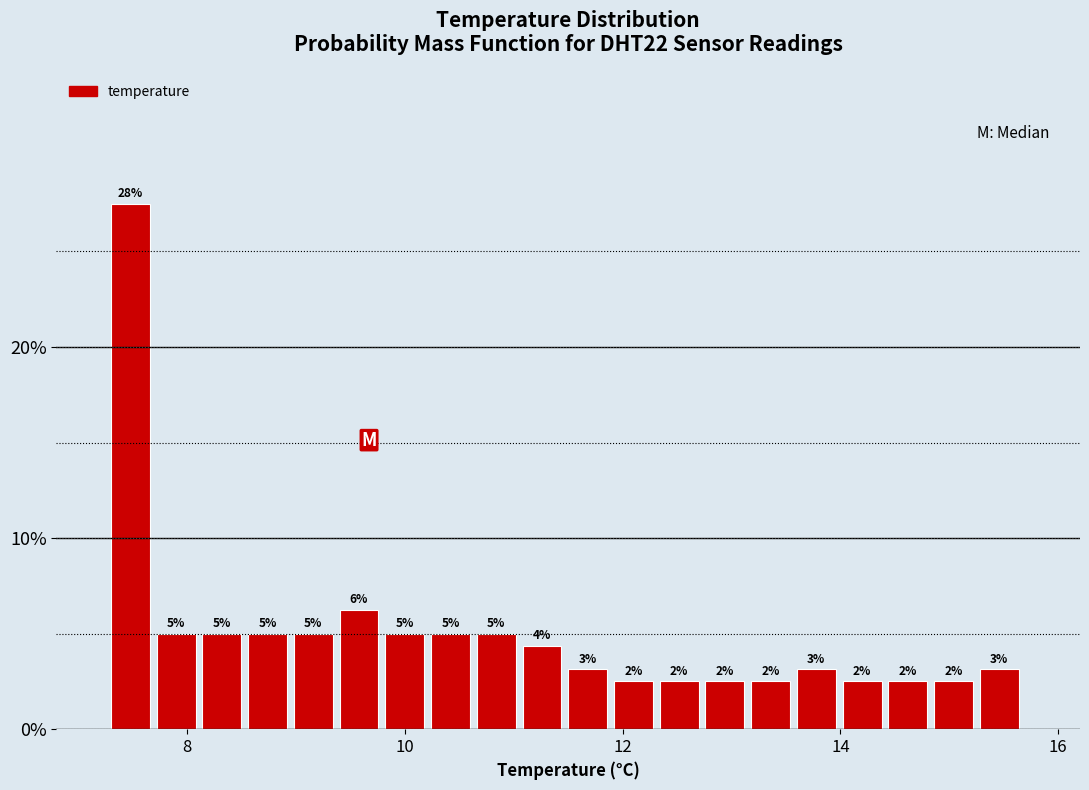

Around what value on the x-axis is the tallest bar? Give the approximate position of its centre, as read against the axis.

7.4